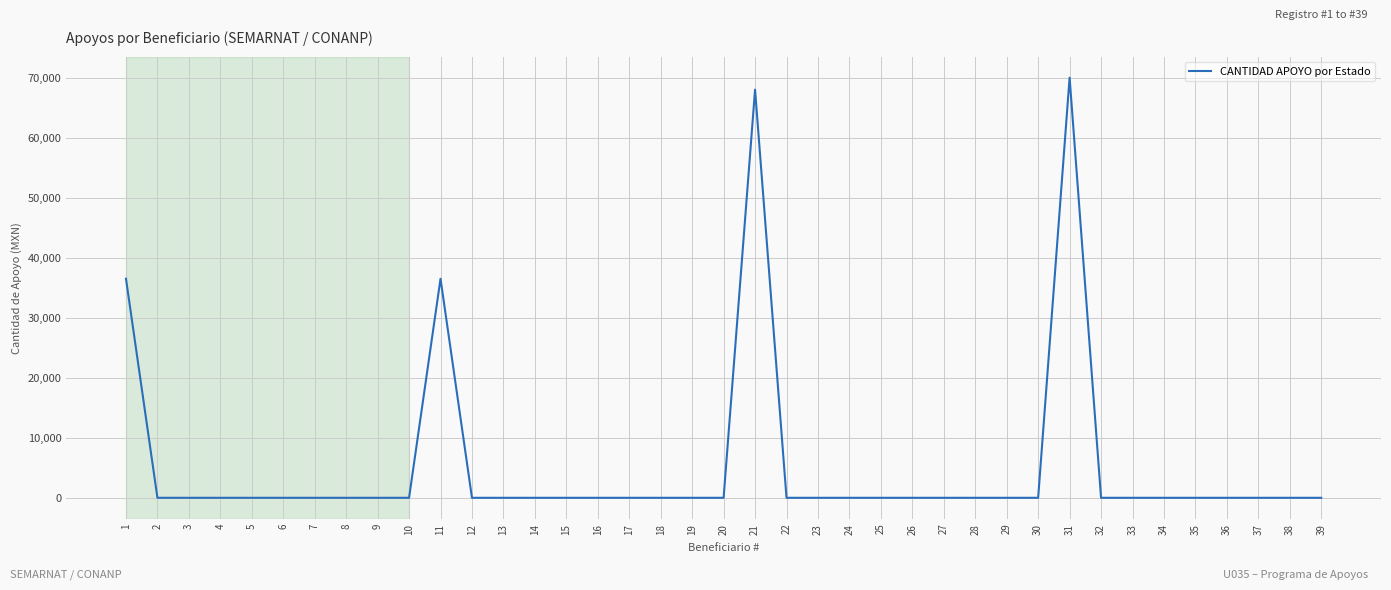

Reading left to right, extract all data points from this chart.

36500	0	0	0	0	0	0	0	0	0	36500	0	0	0	0	0	0	0	0	0	68000	0	0	0	0	0	0	0	0	0	70000	0	0	0	0	0	0	0	0